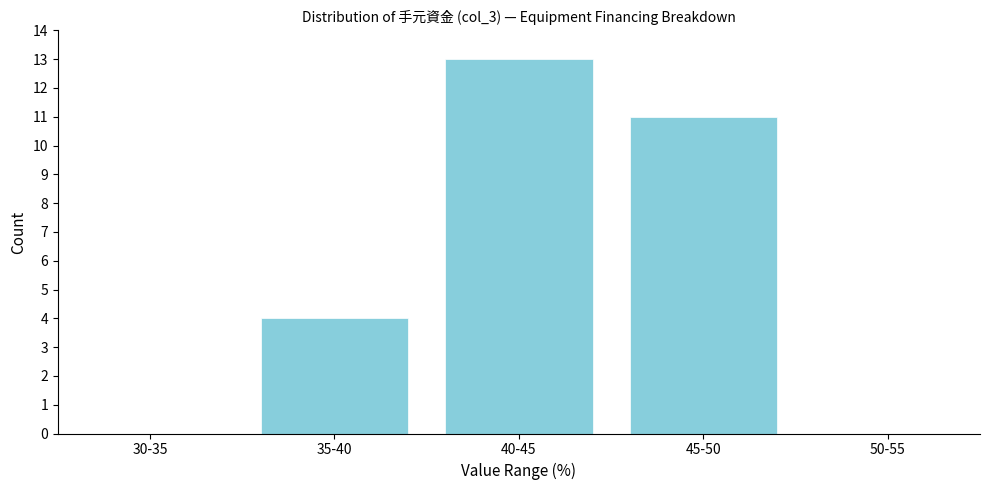

Reading left to right, extract all data points from this chart.

30-35=0	35-40=4	40-45=13	45-50=11	50-55=0